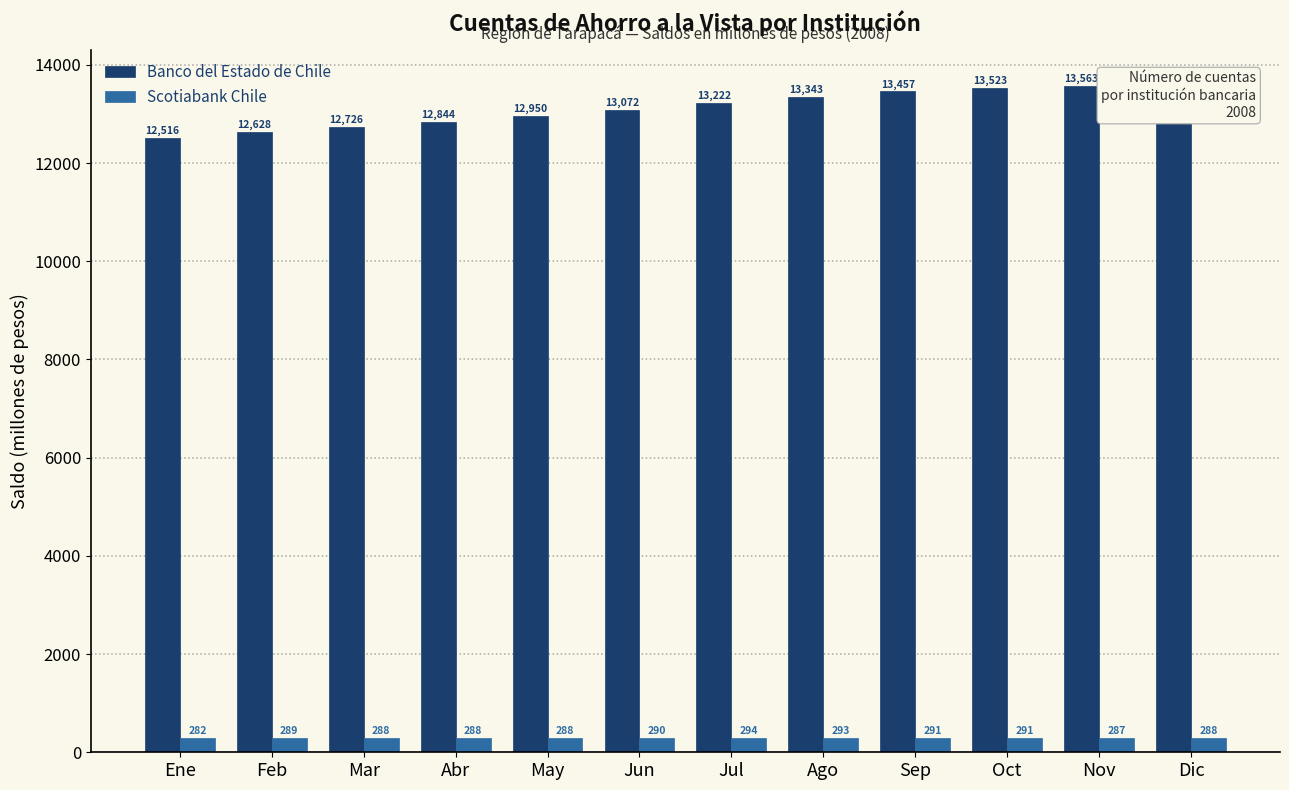

Reading left to right, what are all the values shown in this chart?

Banco del Estado de Chile: Ene=12516	Feb=12628	Mar=12726	Abr=12844	May=12950	Jun=13072	Jul=13222	Ago=13343	Sep=13457	Oct=13523	Nov=13563	Dic=13613
Scotiabank Chile: Ene=282	Feb=289	Mar=288	Abr=288	May=288	Jun=290	Jul=294	Ago=293	Sep=291	Oct=291	Nov=287	Dic=288